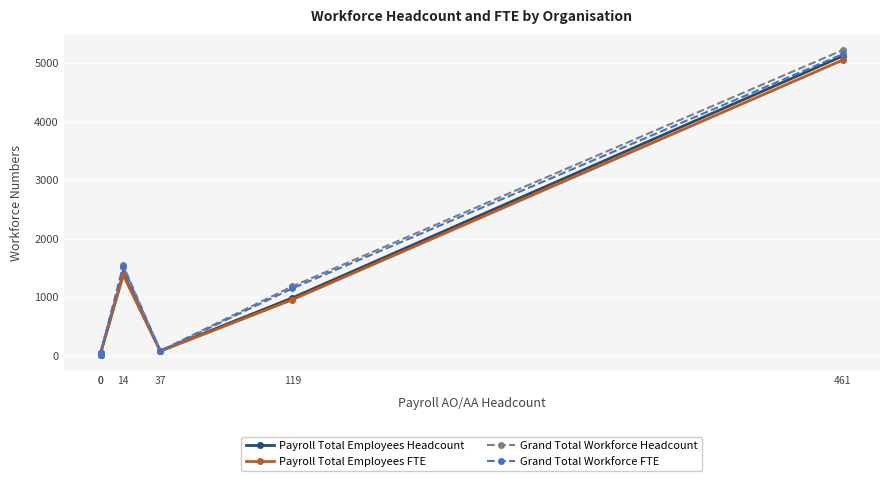

Reading right to left, transcribe all the data shown in this chart.

Payroll Total Employees Headcount: 461=5122.0	119=989.0	37=85.0	14=1405.0	0=48.0	0=10.0
Payroll Total Employees FTE: 461=5053.0	119=957.7	37=77.5	14=1375.6	0=48.0	0=8.1
Grand Total Workforce Headcount: 461=5223.0	119=1185.0	37=85.0	14=1544.0	0=49.0	0=10.0
Grand Total Workforce FTE: 461=5153.0	119=1150.4	37=77.5	14=1512.7	0=49.0	0=8.1